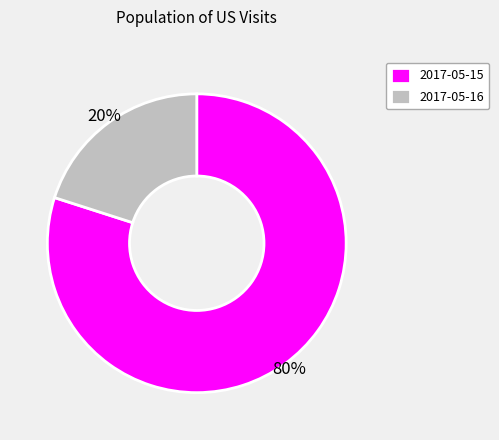

Combined, do 2017-05-15 and 2017-05-16 account for over 50%?

Yes